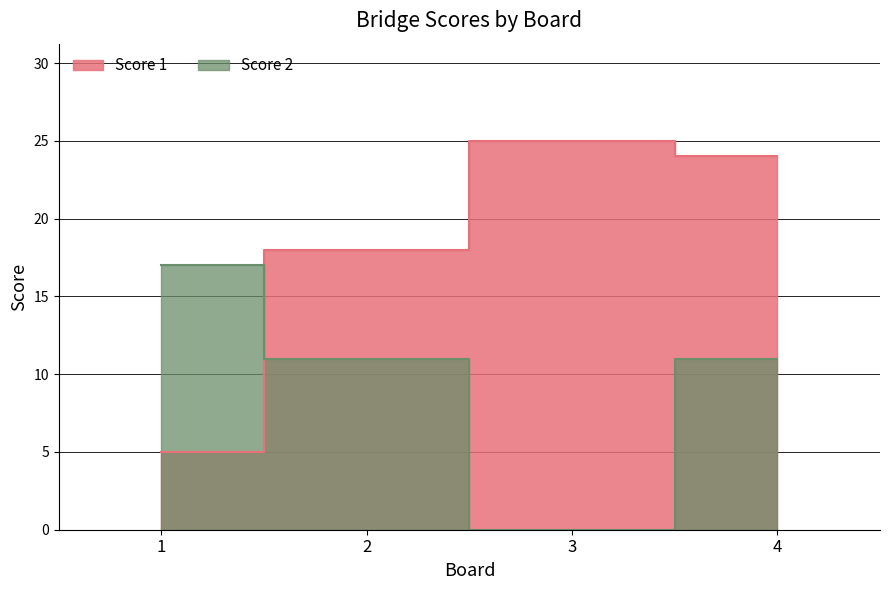

List the series in order of their overall mean, lowest first.

Score 2, Score 1